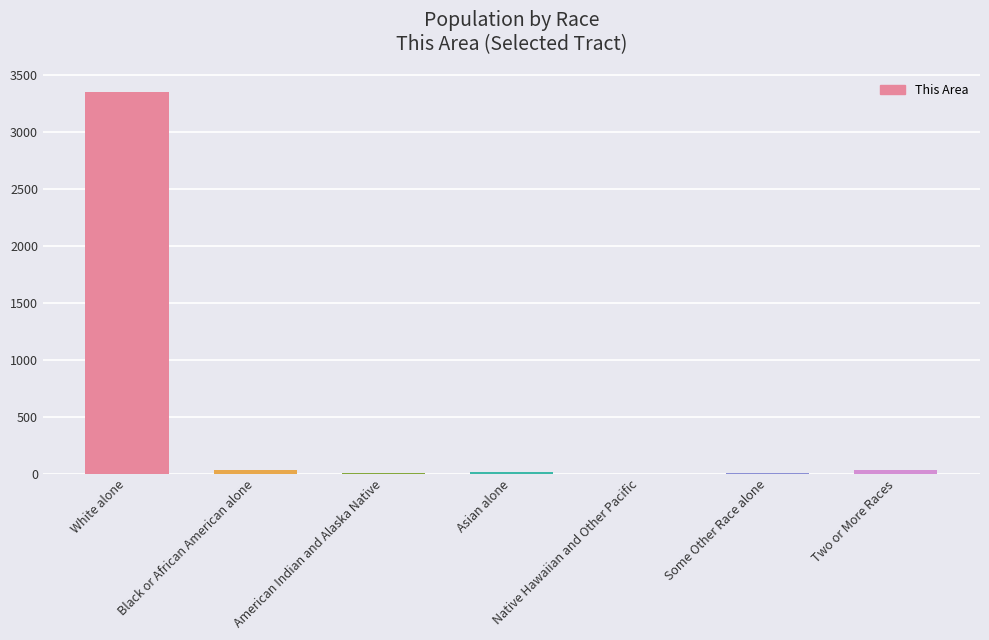

What is the greatest value displayed?

3353